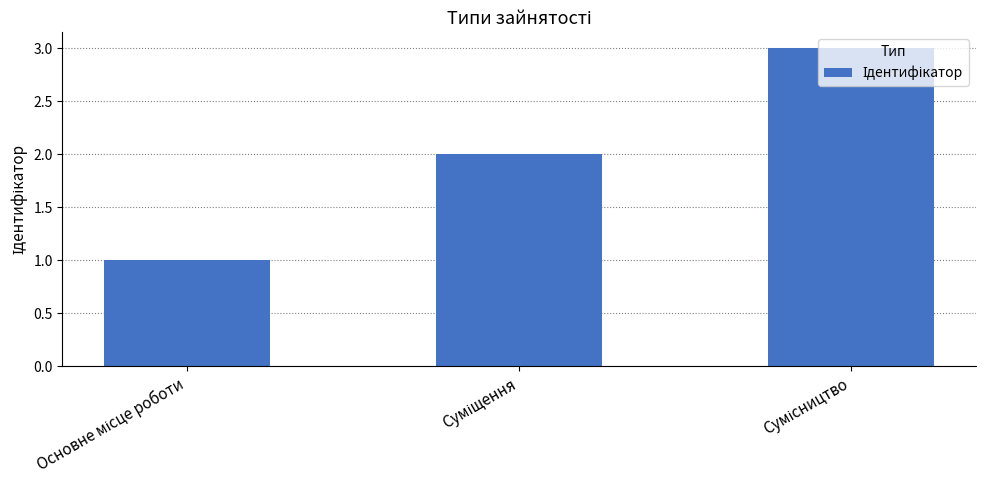

How many distinct data groups are displayed?

1